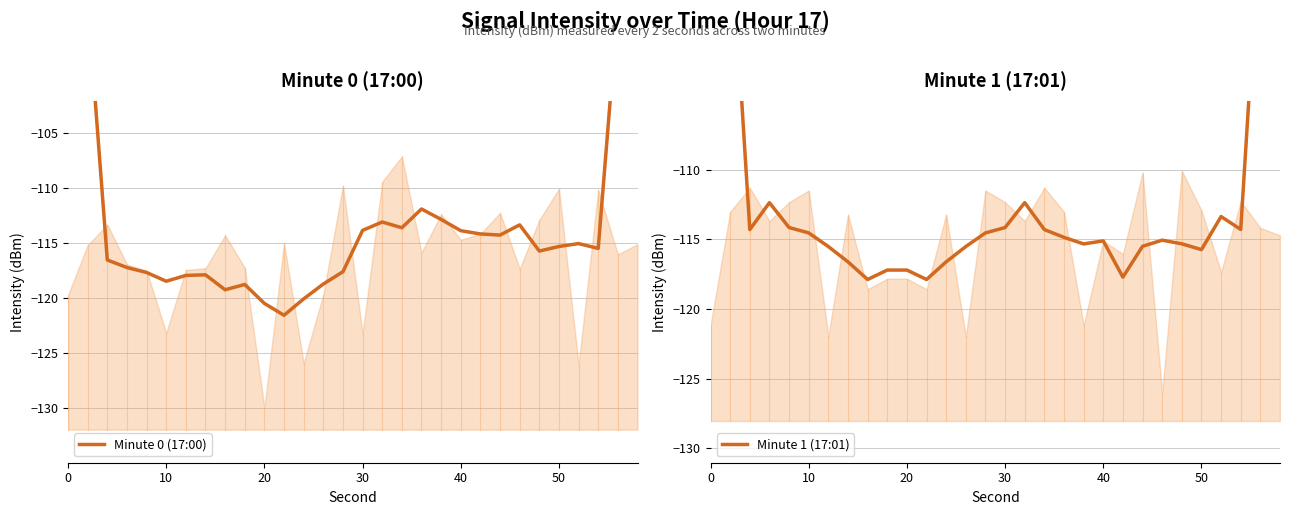

List the series in order of their peak value, highest first.

Minute 1 (17:01), Minute 0 (17:00)